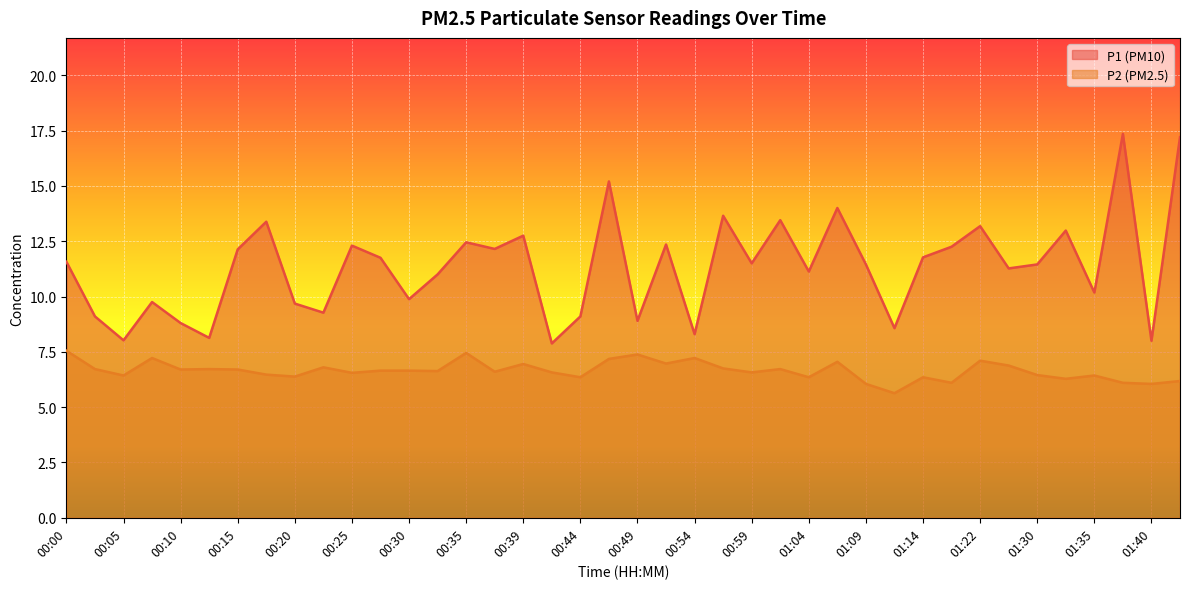

What is the value of the P2 point at the 13th from the left?

6.7